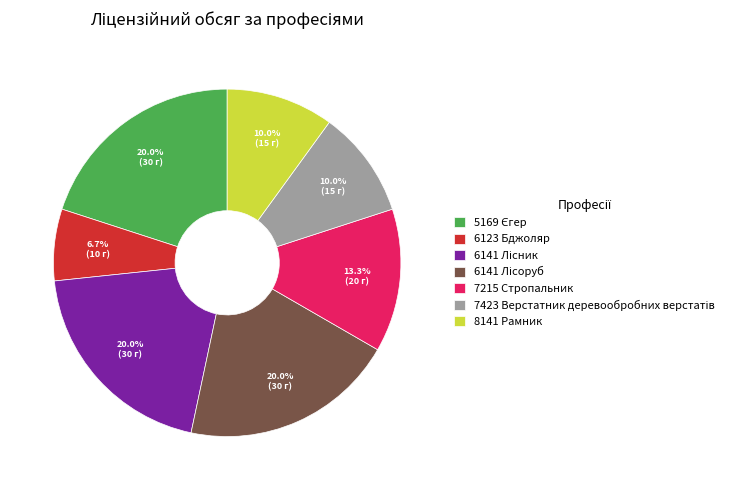

Does any single category account for the majority?

No